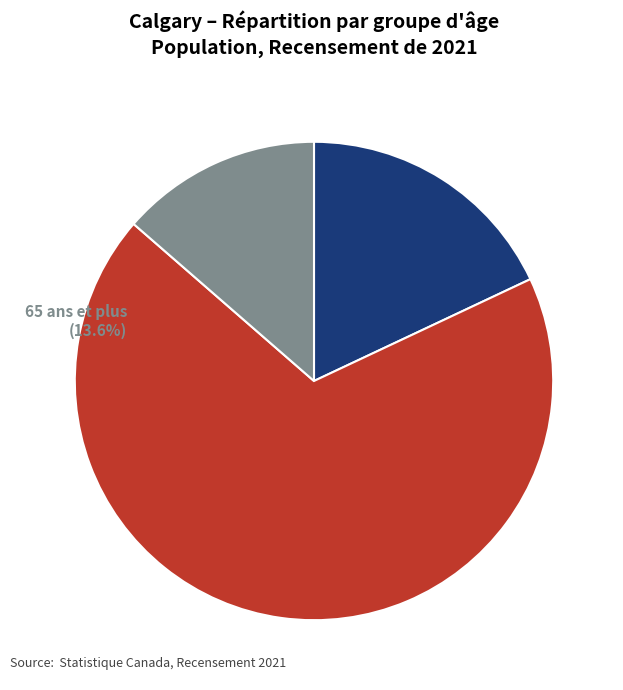

Rank the categories by value from highest to lowest.

15 à 64 ans, 0 à 14 ans, 65 ans et plus